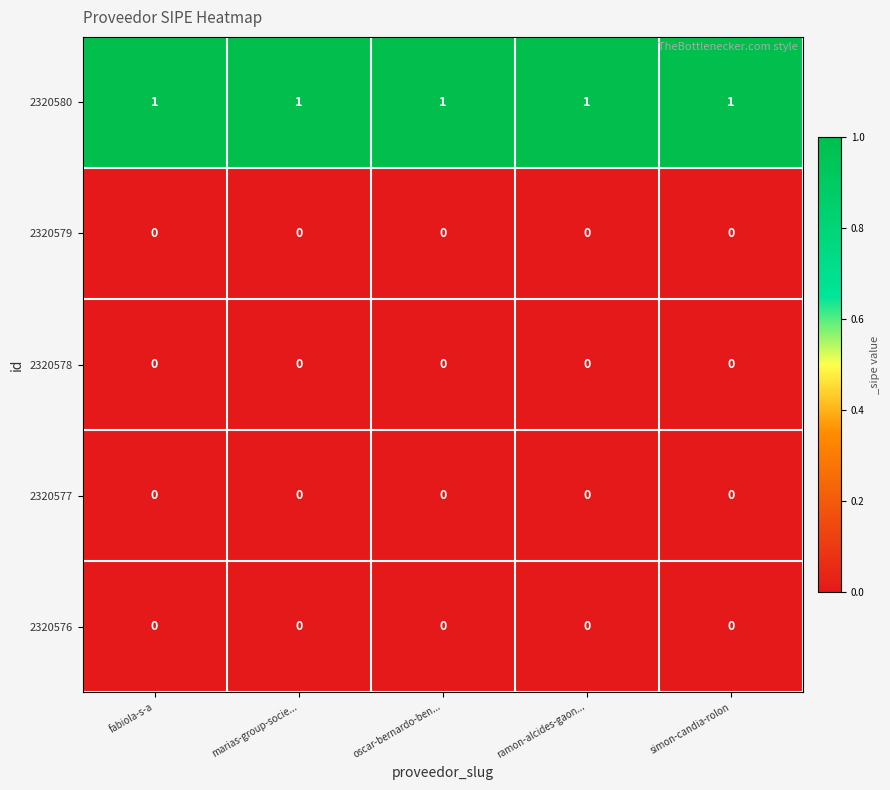

Which series has the largest total across all categories?

2320580